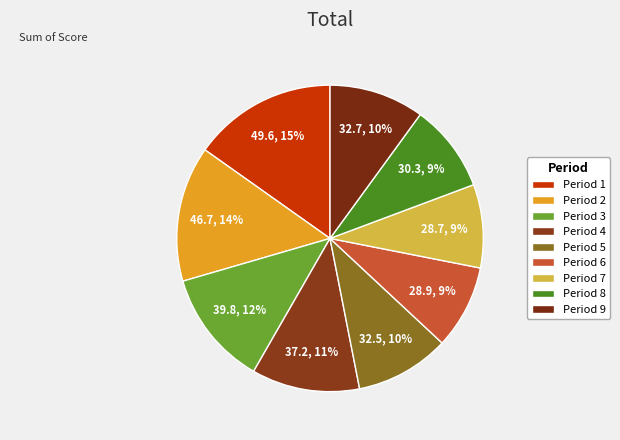

Combined, what portion of the pie is Period 8 and Period 6?

18.1%